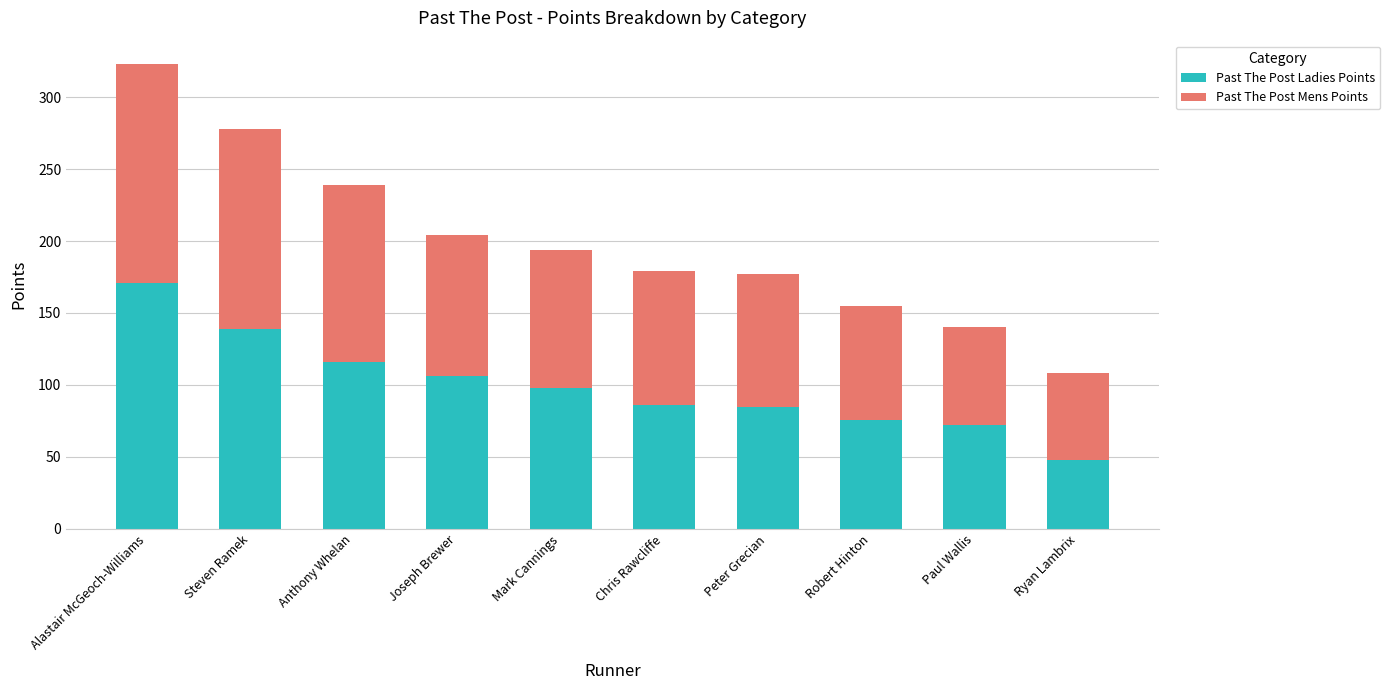

What value does the Past The Post Ladies Points series have at Chris Rawcliffe, to the nearest 5?

85